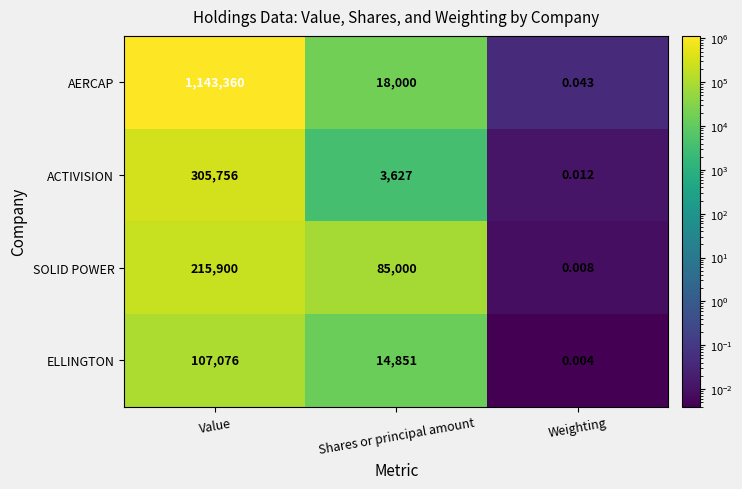

How many distinct data groups are displayed?

4